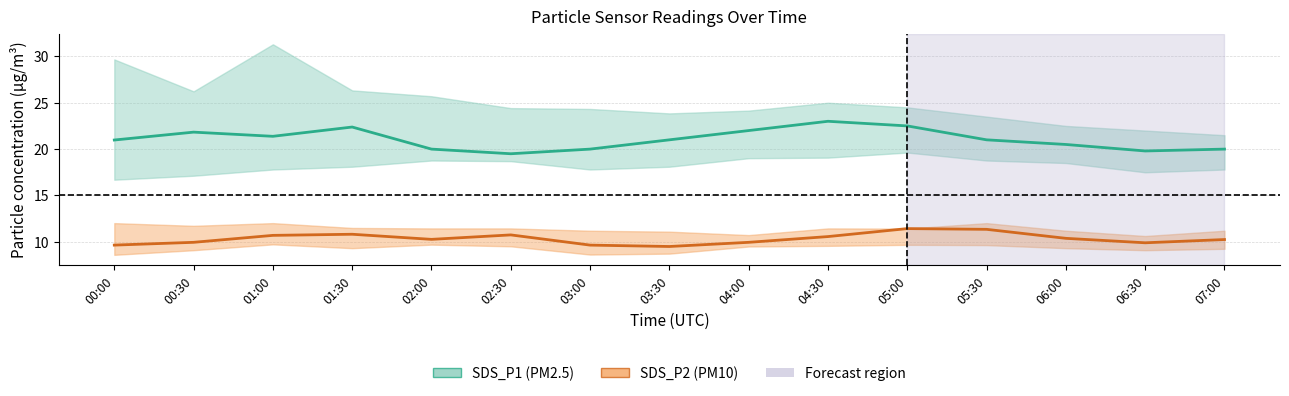

List the series in order of their overall mean, highest first.

SDS_P1, SDS_P2